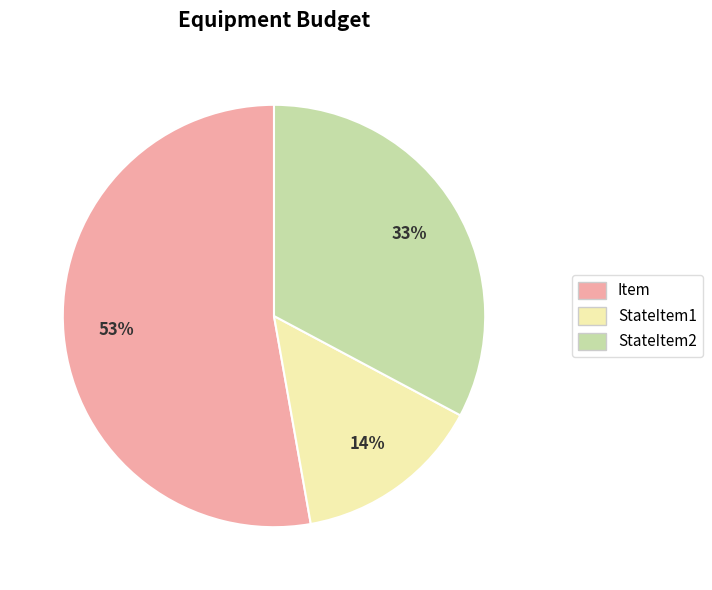

How many slices are in this pie chart?

3